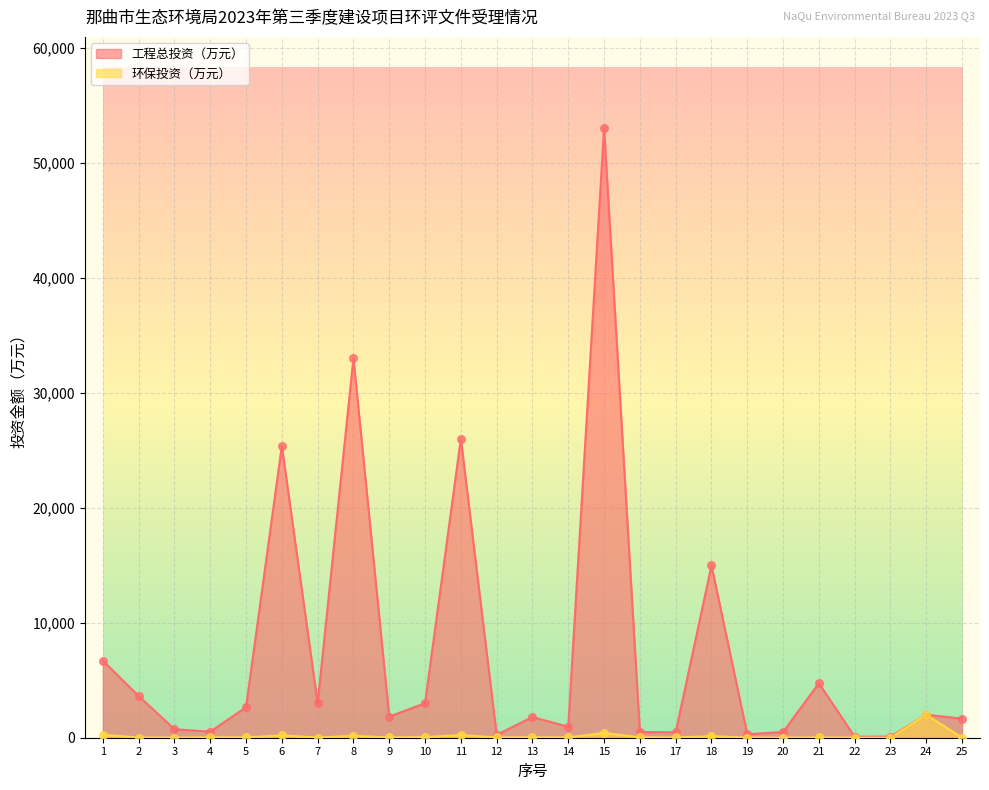

What are all the series names shown in the legend?

工程总投资（万元）, 环保投资（万元）